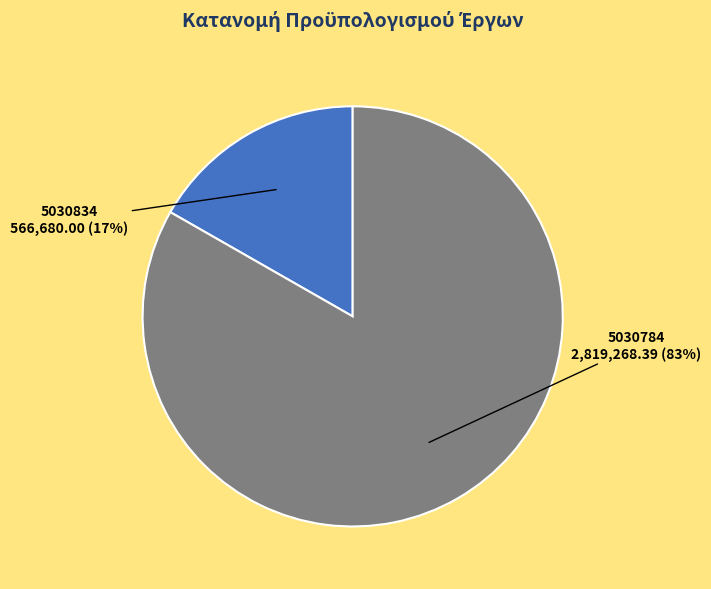

To the nearest percent, what portion does 5030784 represent?

83%